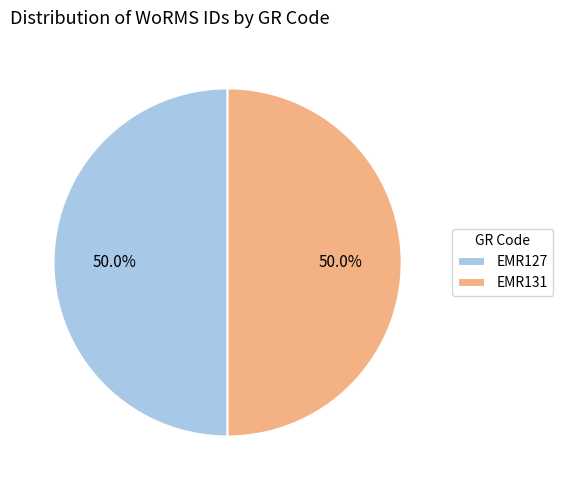

What is the total percentage of EMR131 and EMR127?

100.0%